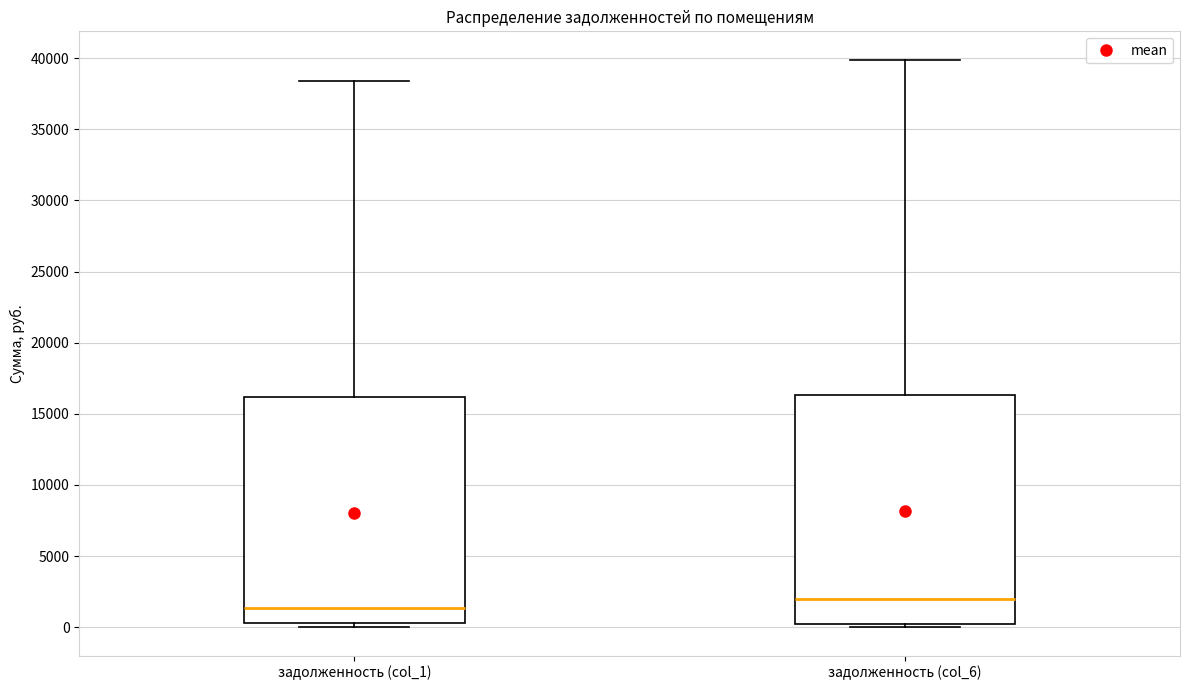

Reading left to right, read every box against the y-axis: the position of its median line, the range the box covers, and the ends of its whiskers. The values are not printed on the chart, so give them approximately, as read against the axis.

задолженность (col_1): median 1500, box 500 to 16000, whiskers 0 to 38500
задолженность (col_6): median 2000, box 0 to 16500, whiskers 0 (just below the box's lower edge) to 40000